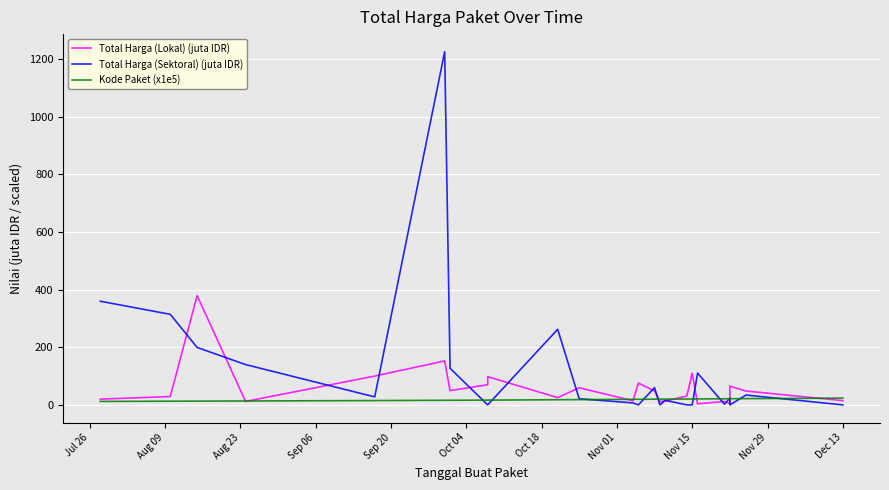

What is the sum of all Total Harga (Lokal) (juta IDR) values?

1447.0